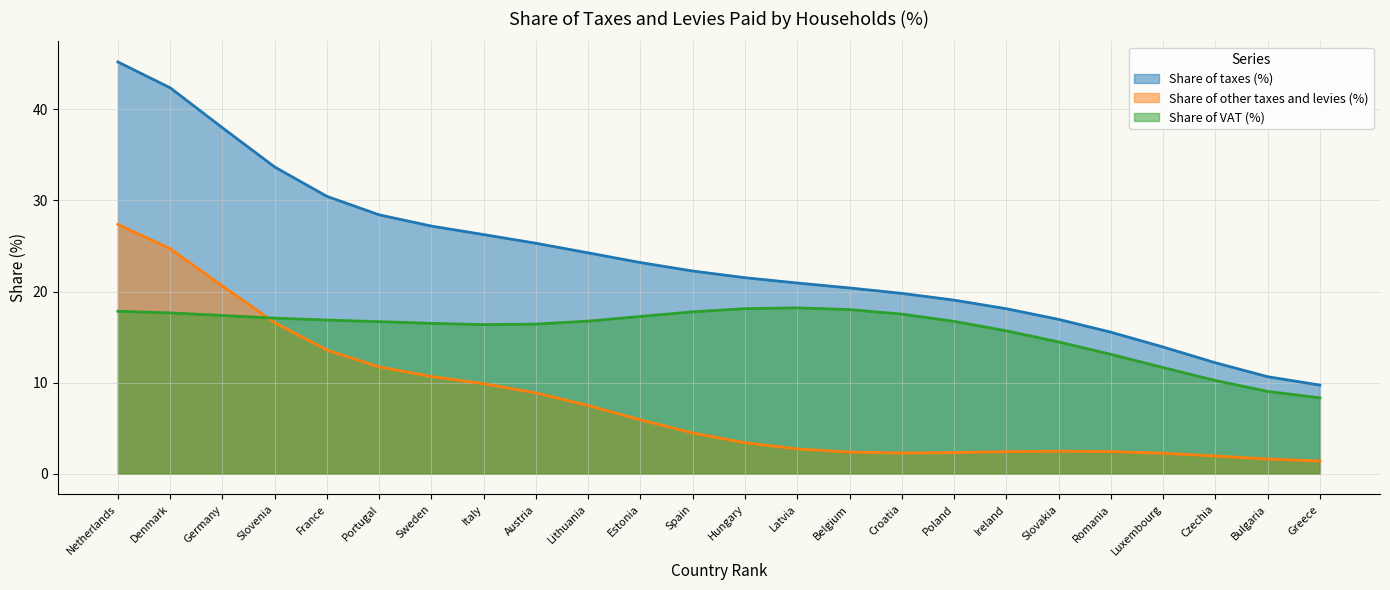

True or false: Share of taxes (%) and Share of VAT (%) intersect in this chart.

False